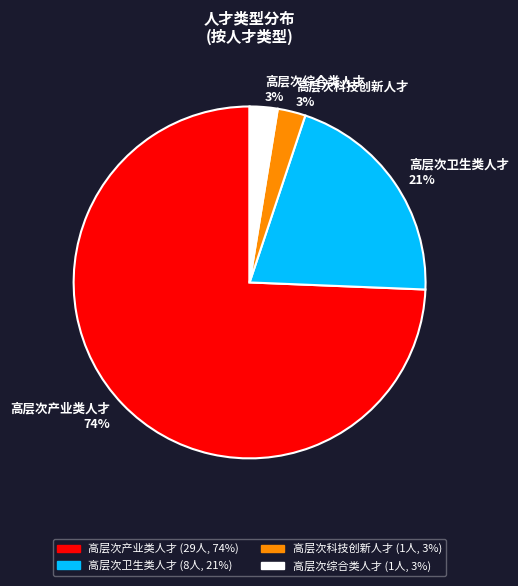

Do 高层次科技创新人才 and 高层次产业类人才 together represent more than half of the pie?

Yes